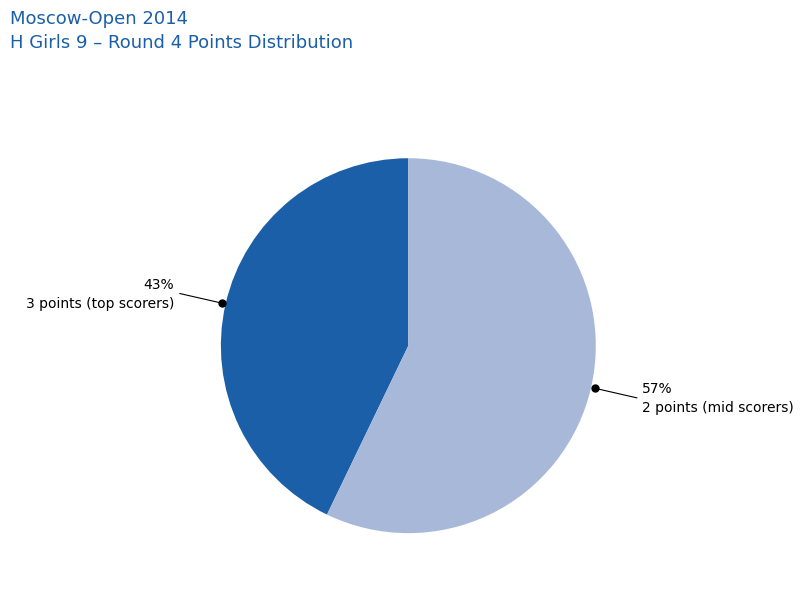

Is there a majority slice in this chart?

Yes